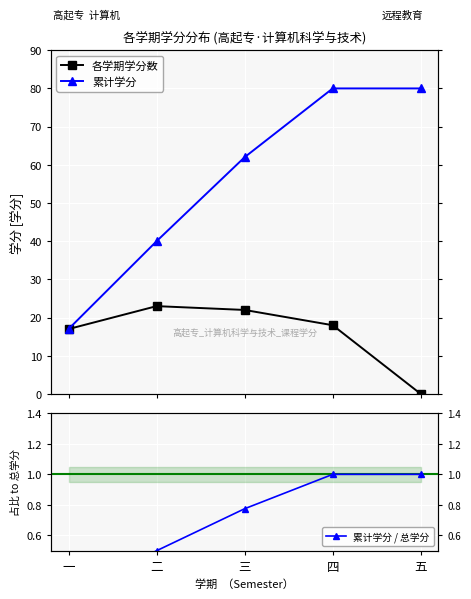

List the series in order of their peak value, highest first.

累计学分, 各学期学分数, 累计学分 / 总学分